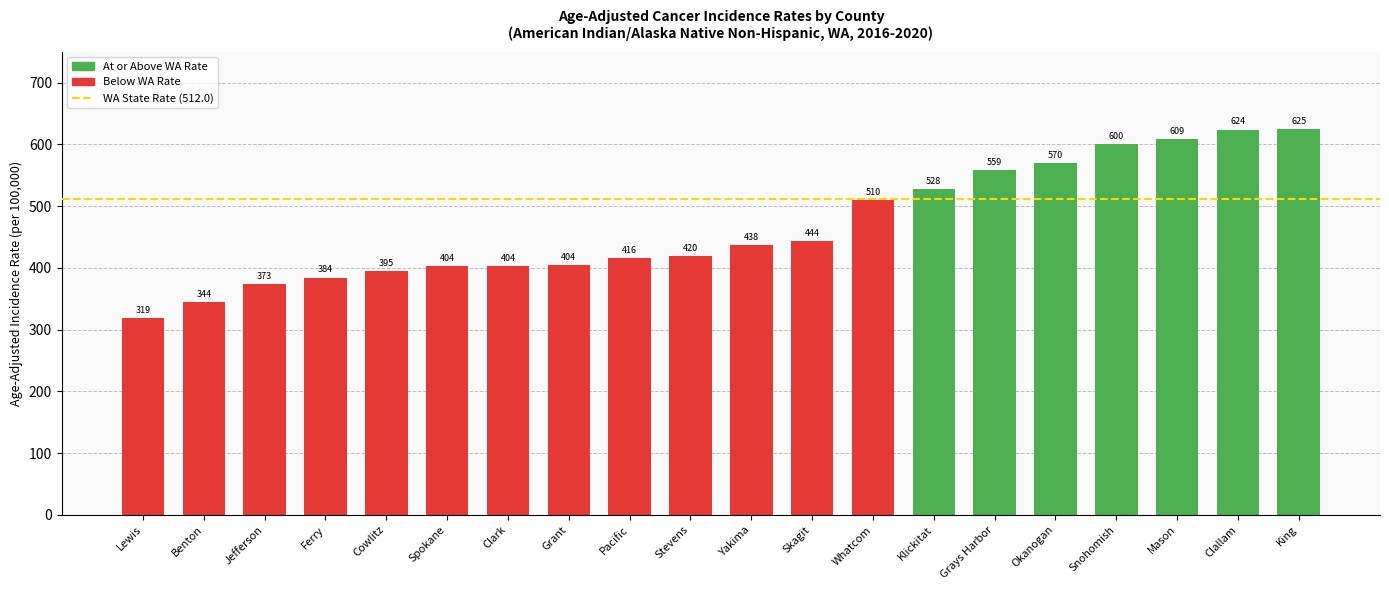

At which category does the chart reach its peak across all series?

King